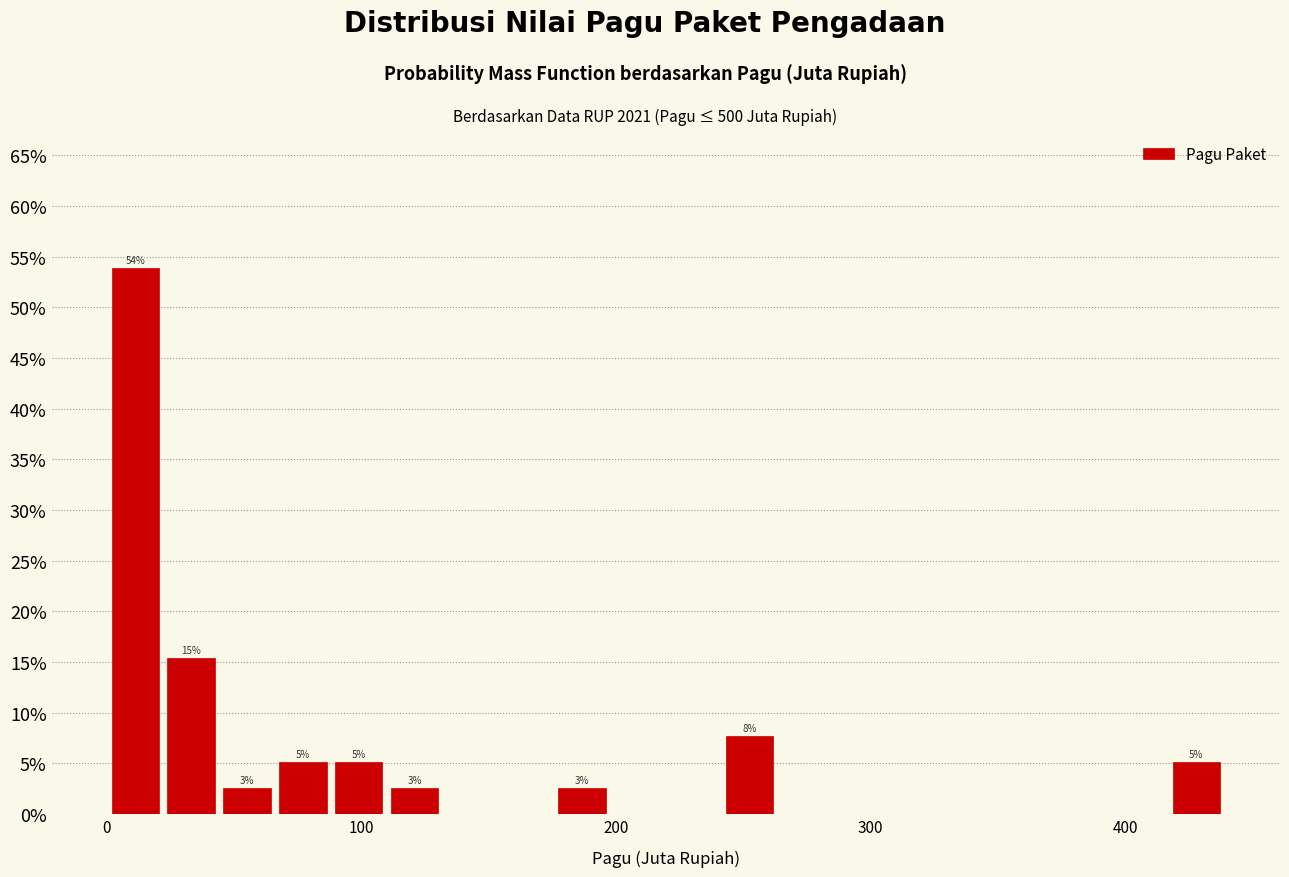

Around what value on the x-axis is the tallest bar? Give the approximate position of its centre, as read against the axis.

10